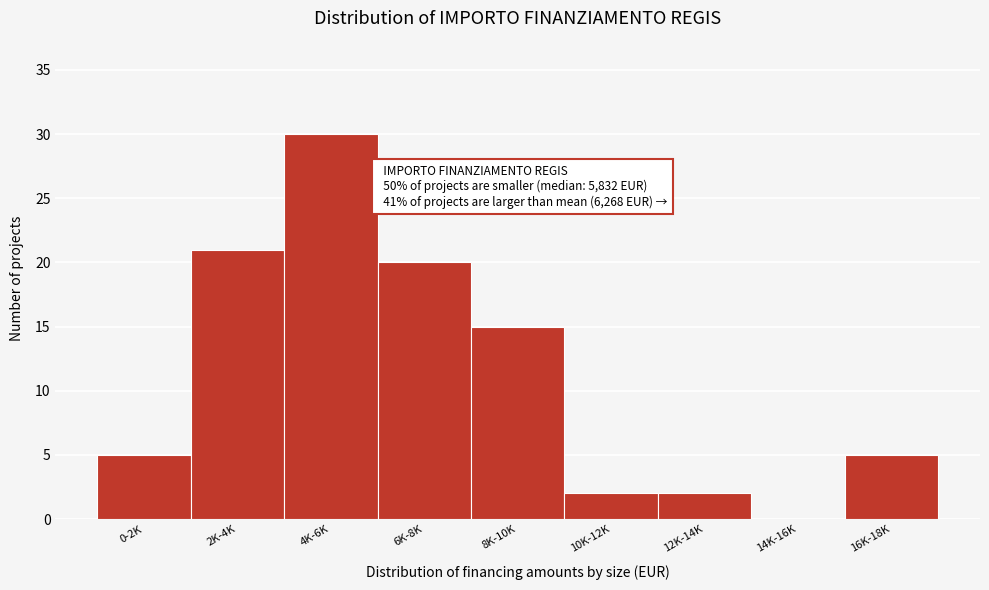

Reading left to right, extract all data points from this chart.

0-2K=5	2K-4K=21	4K-6K=30	6K-8K=20	8K-10K=15	10K-12K=2	12K-14K=2	14K-16K=0	16K-18K=5